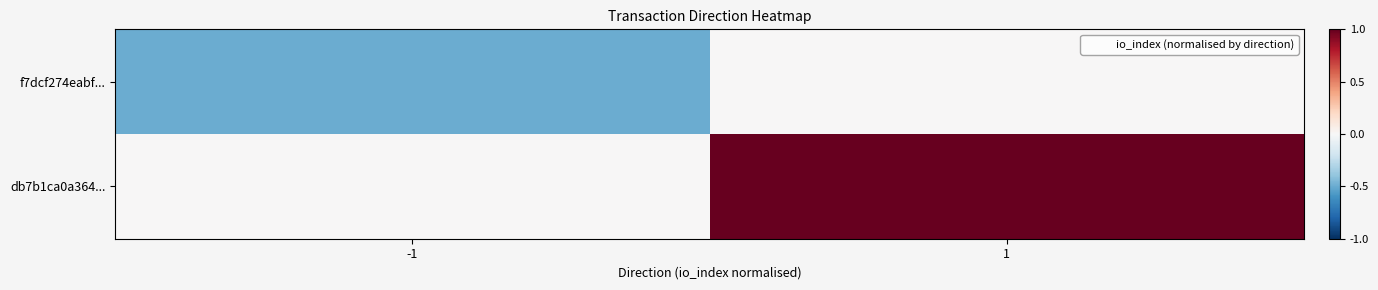

Reading right to left, list all the values displayed in this chart.

f7dcf274eabf...: 1=0.0	-1=-0.5
db7b1ca0a364...: 1=1.0	-1=0.0